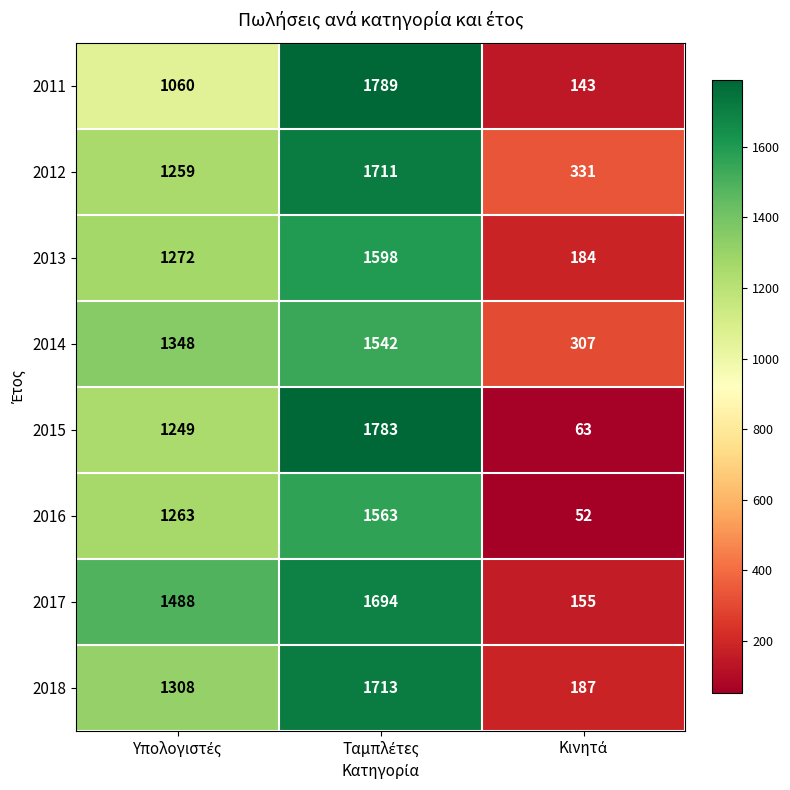

Which series has the widest spread of values?

2015